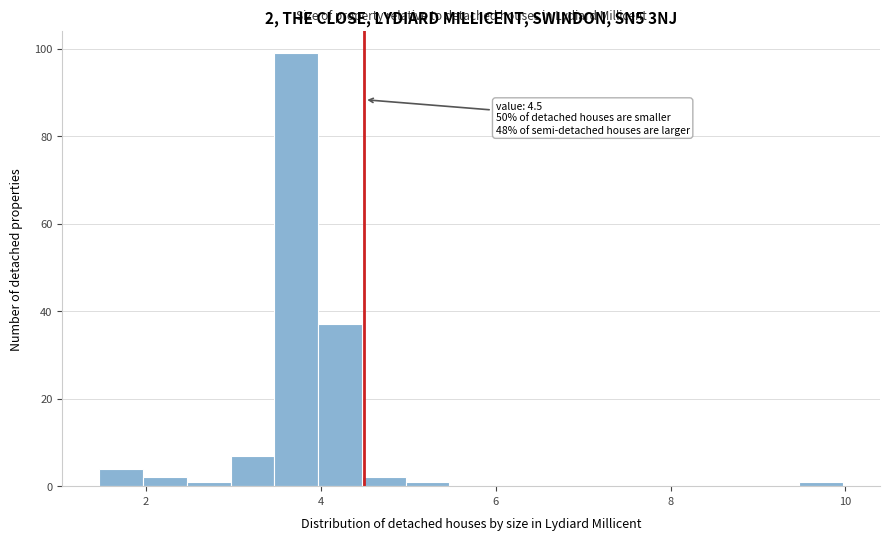

Read against the x-axis, roughly where is the centre of the tallest bar?

3.8